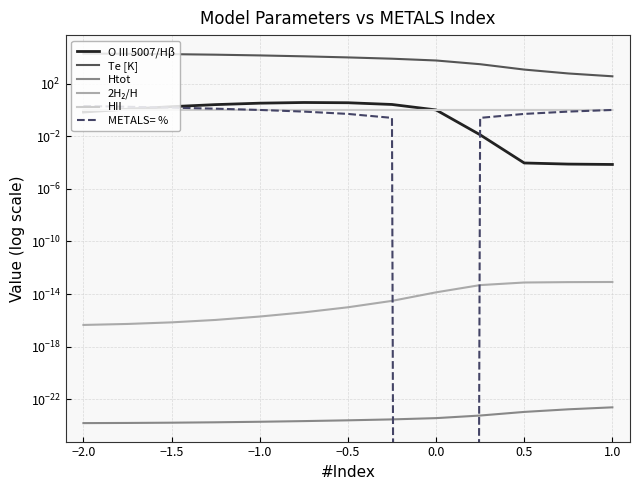

True or false: O III 5007/Hβ has more than 1 interior local peaks.

False